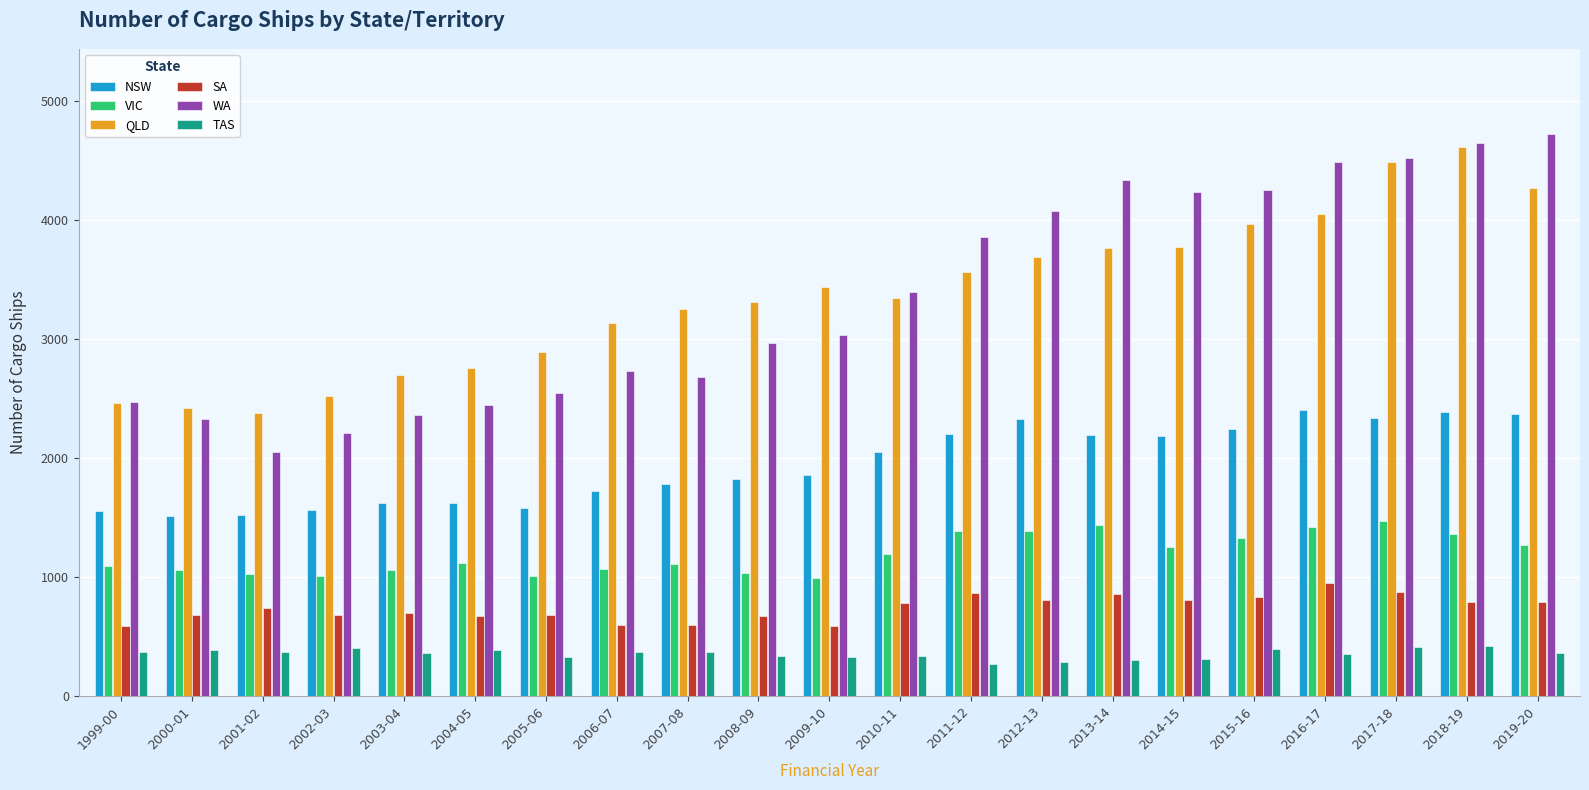

What is the spread (max minus min) of values at 2005-06?

2557